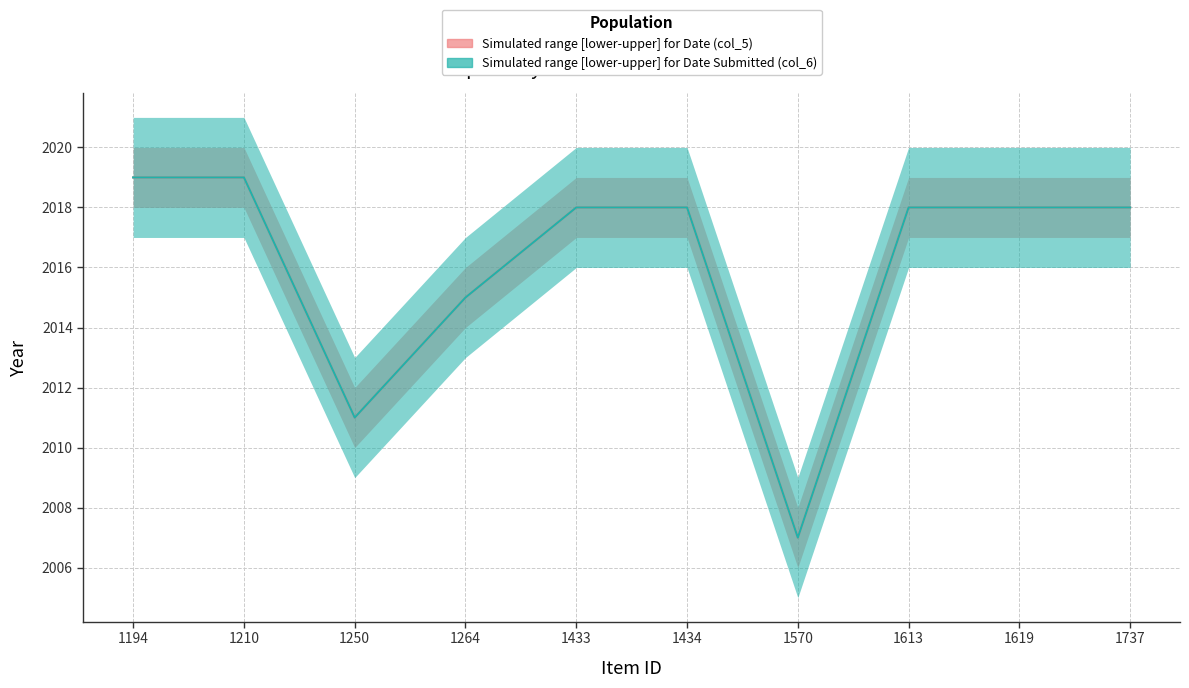

Rank the series at 1250 from highest to lowest value.

Median Date (col_5), Median Date Submitted (col_6)